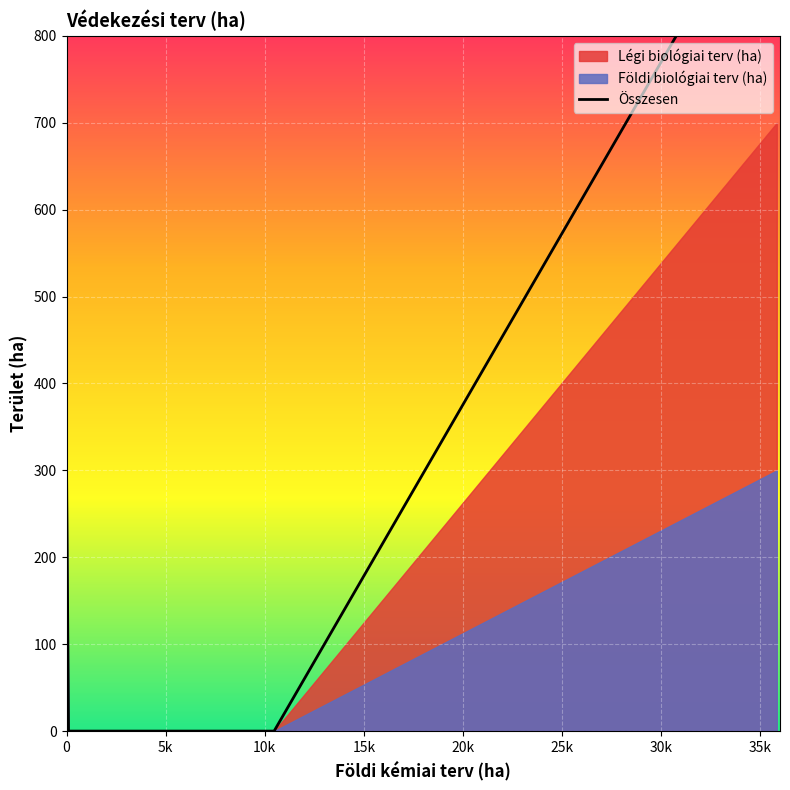

How many data points in Földi biológiai terv (ha) are above 0?

2